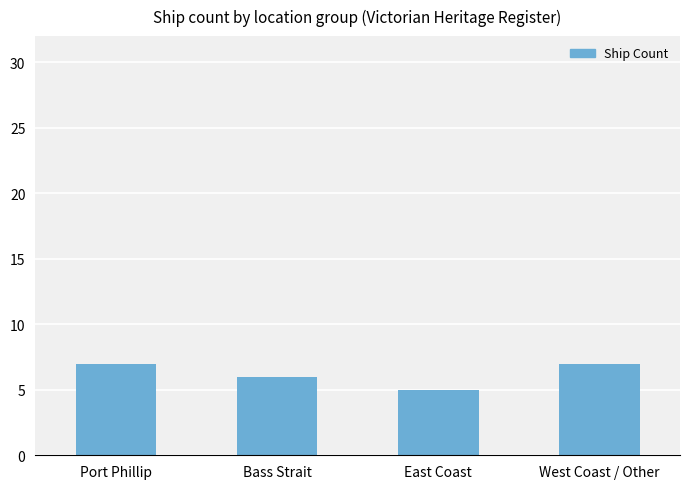

Reading left to right, transcribe all the data shown in this chart.

7	6	5	7